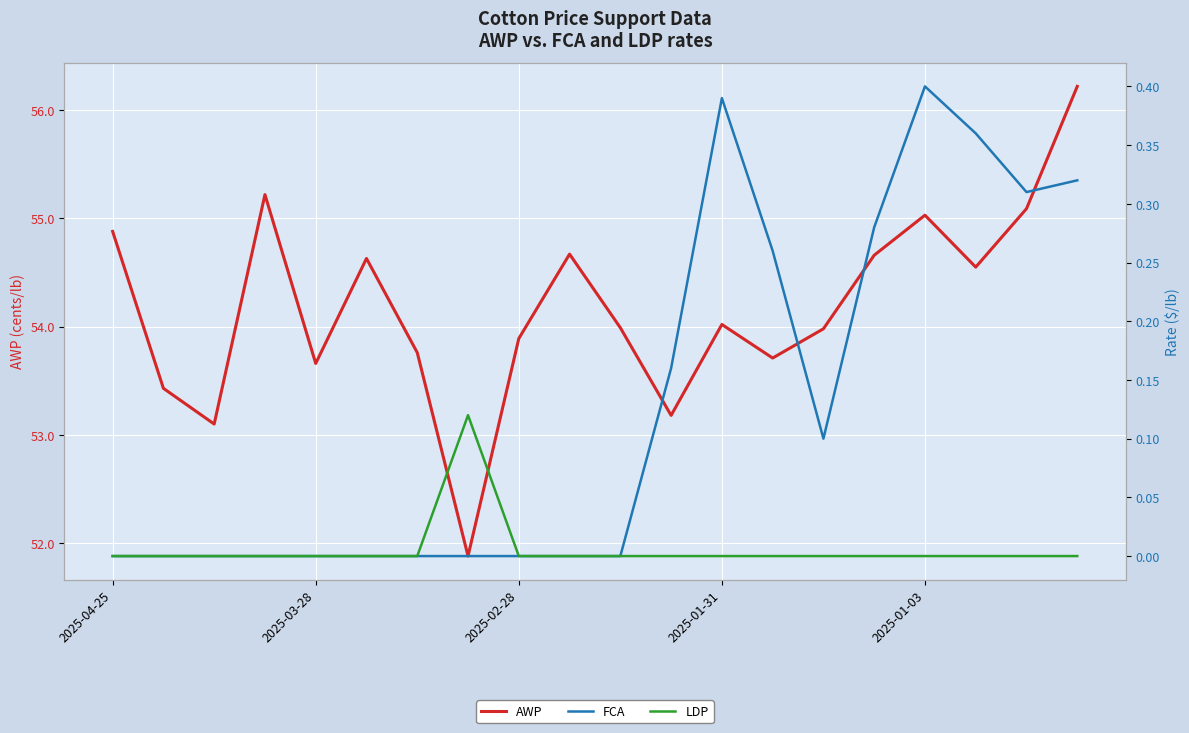

What are all the series names shown in the legend?

AWP, FCA, LDP